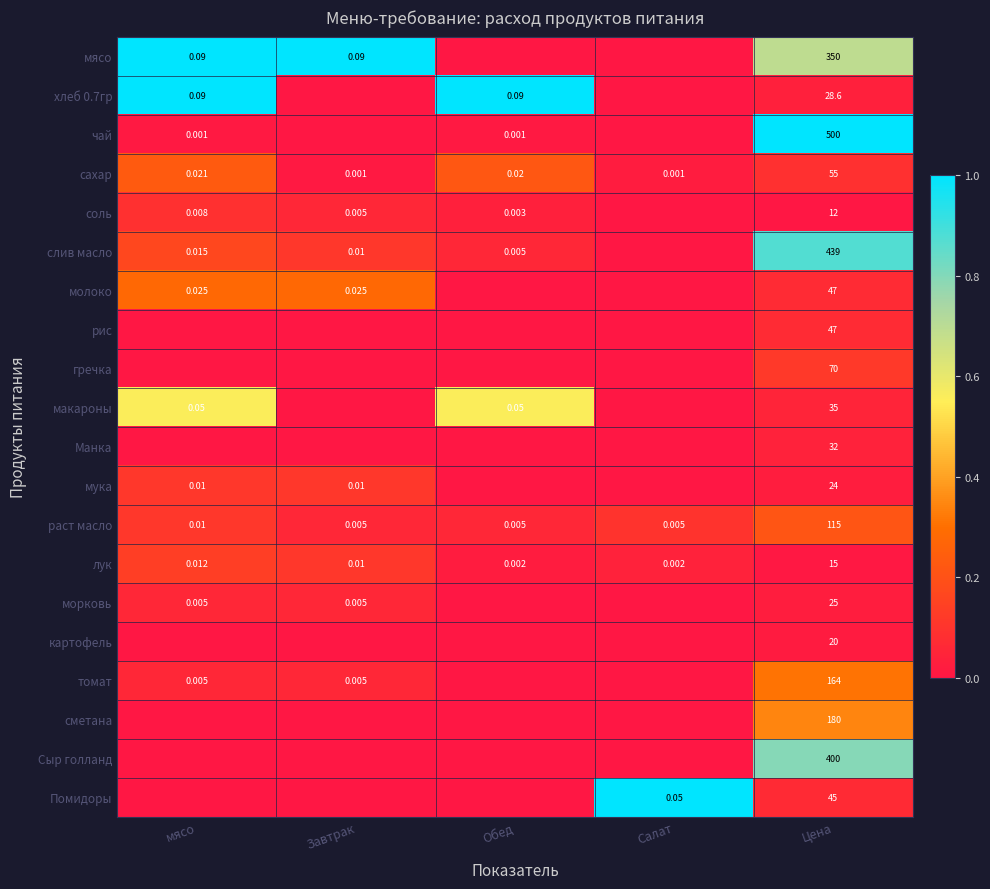

The value of сметана at Салат is -0.1. True or false?

False